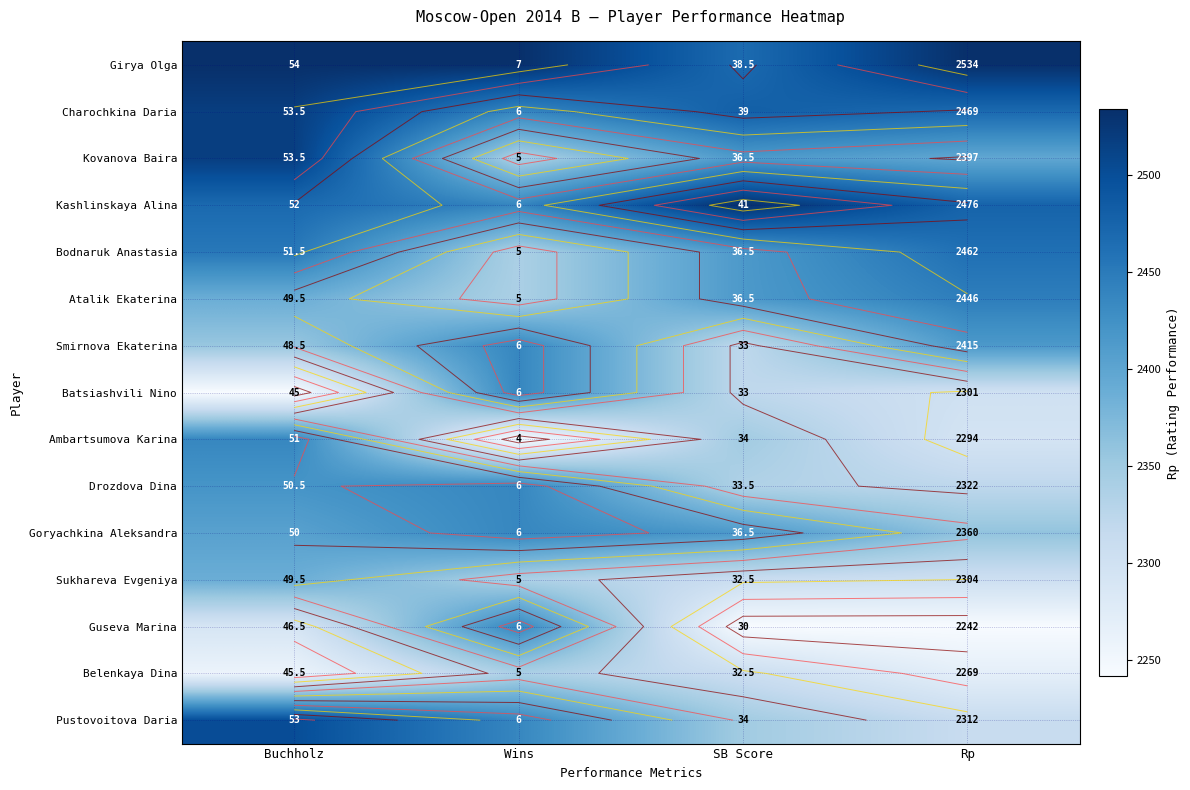

Which series has the widest spread of values?

Batsiashvili Nino